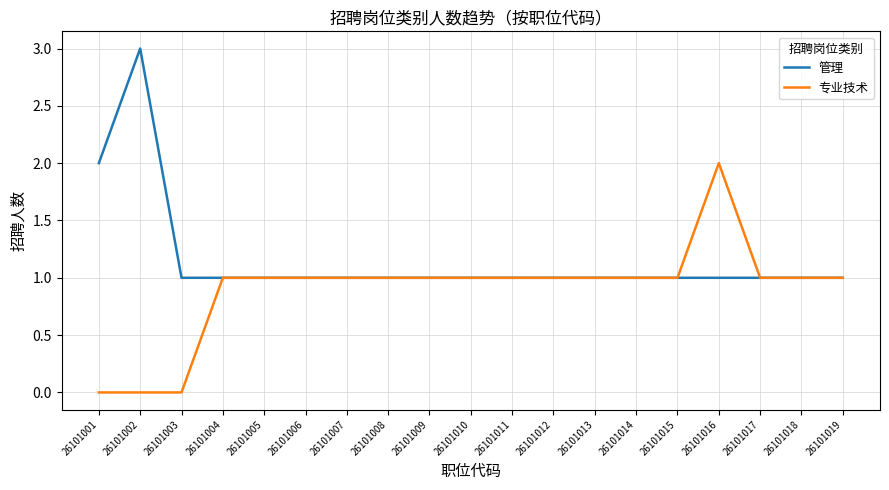

How many lines are shown in the chart?

2